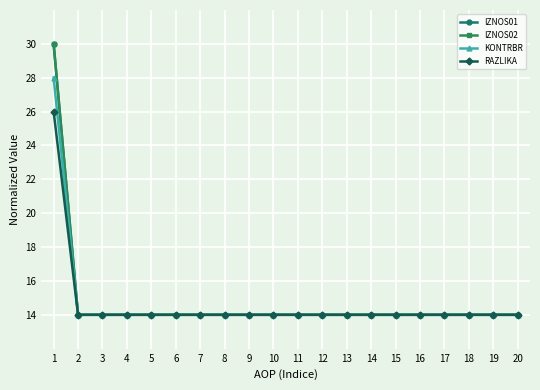

Does the chart display data point markers on the line(s)?

Yes